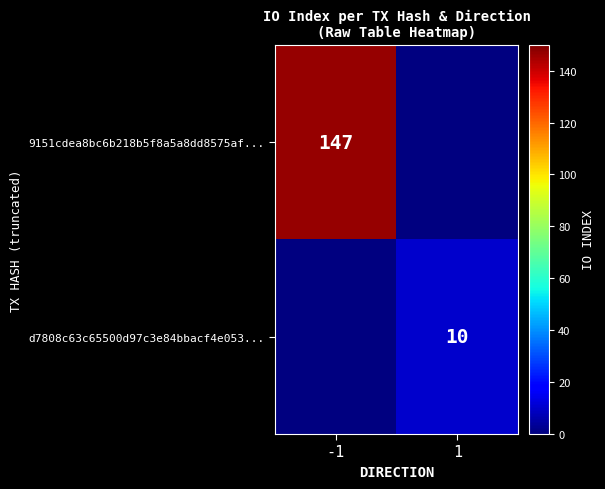

The 9151cdea8bc6b218b5f8a5a8dd8575af... series shows 83 at -1. True or false?

False